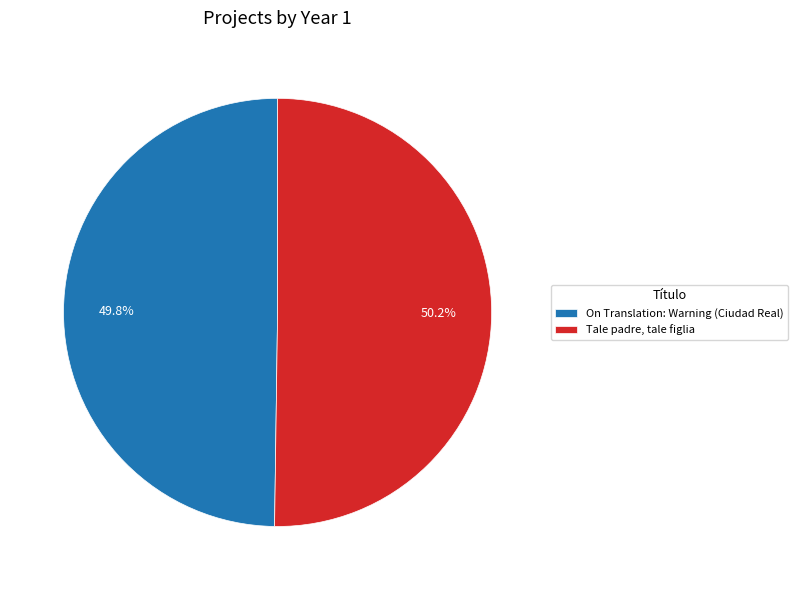

What percentage is NOT represented by On Translation: Warning (Ciudad Real)?

50.2%